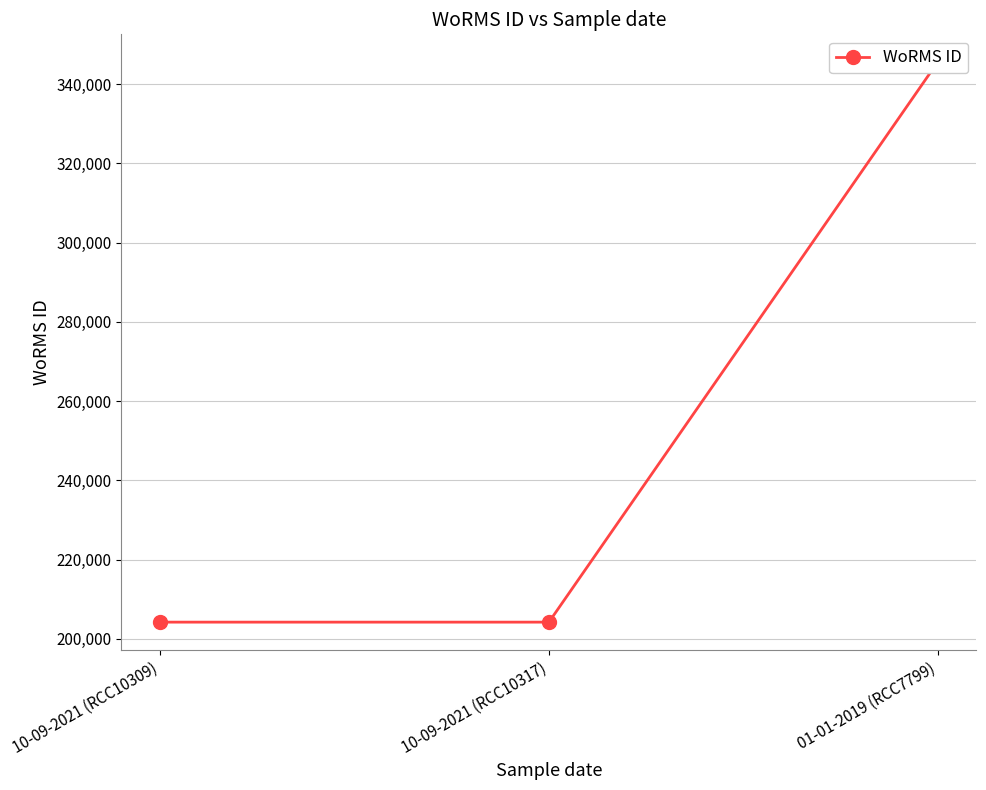

Does the chart display data point markers on the line(s)?

Yes